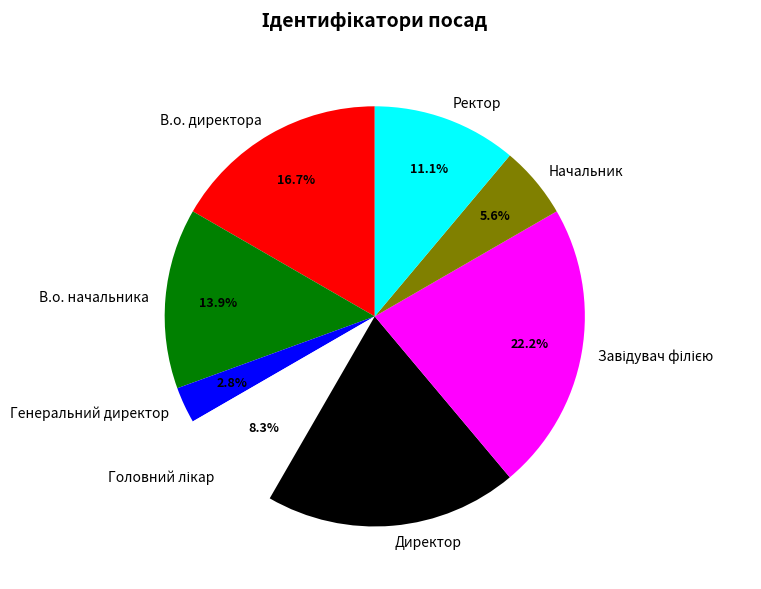

How many slices are in this pie chart?

8